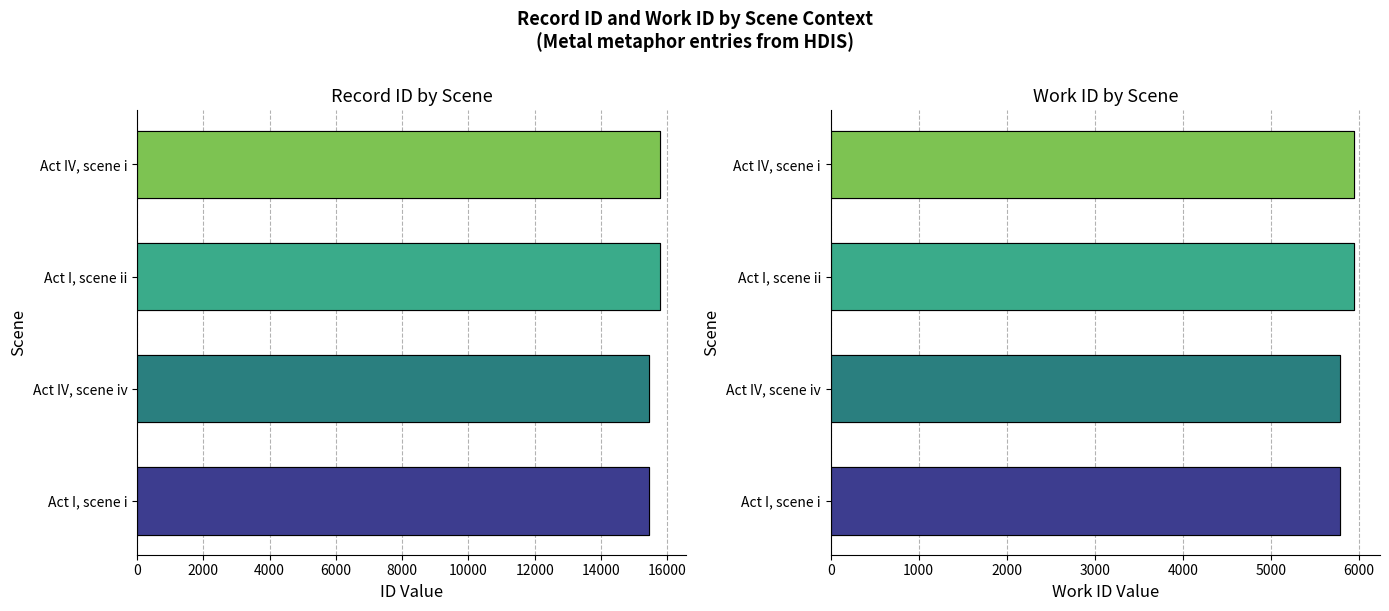

Are the bars grouped side by side (vs. stacked)?

Yes